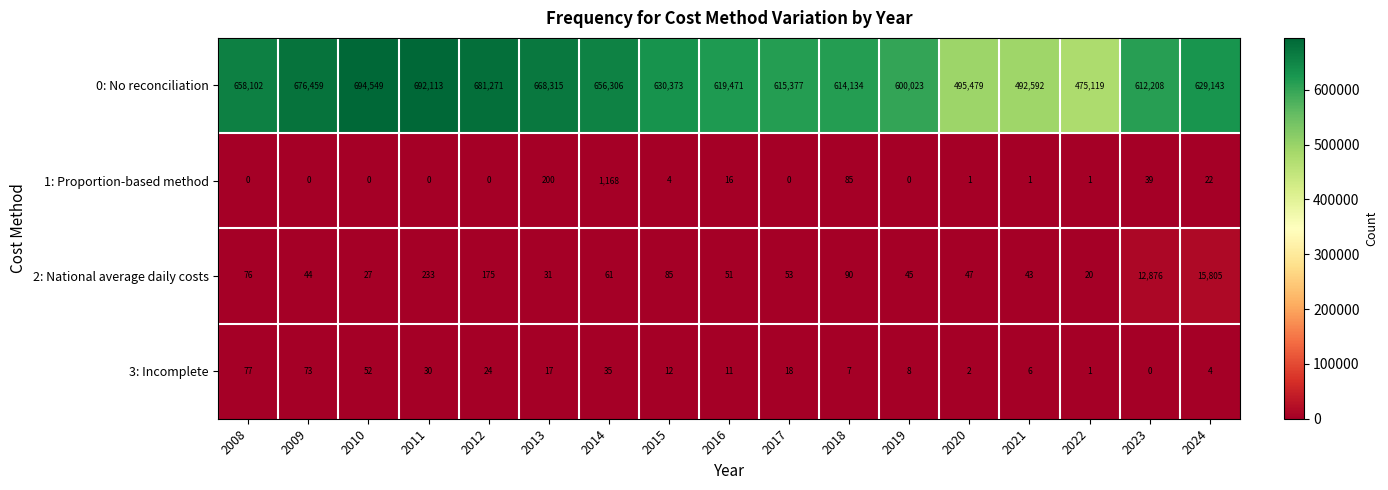

What is the average value of the 0: No reconciliation series?

618296